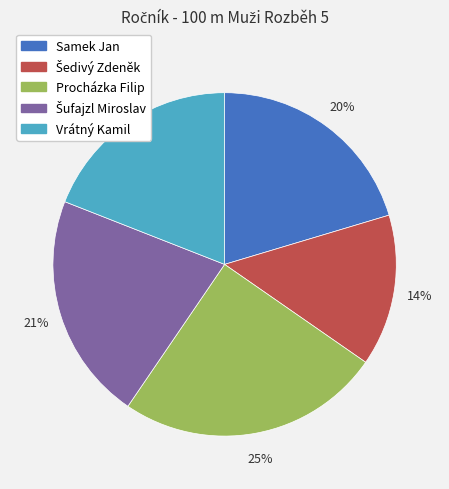

How many slices are in this pie chart?

5